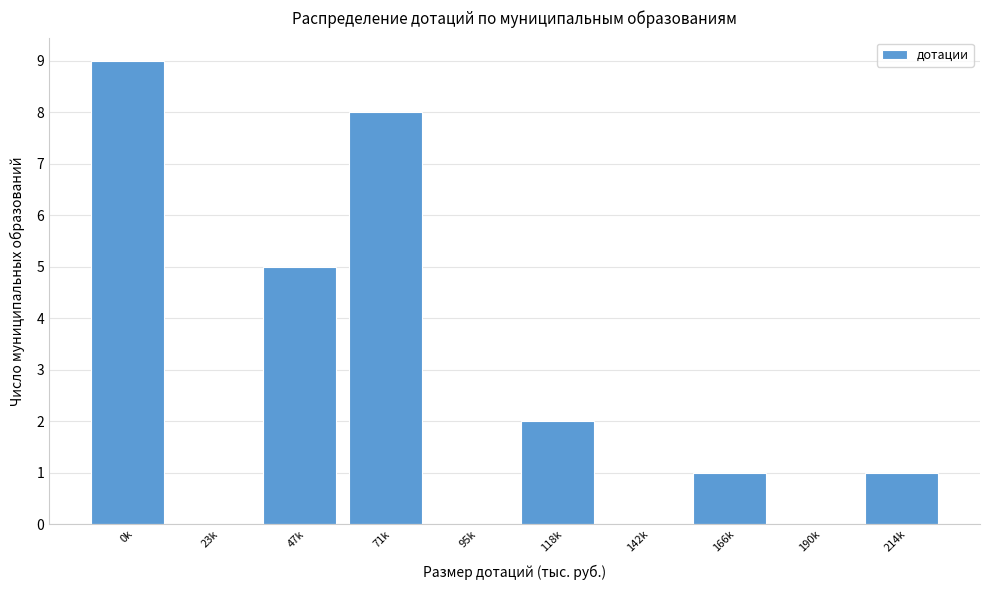

Reading left to right, transcribe all the data shown in this chart.

0k=9	23k=0	47k=5	71k=8	95k=0	118k=2	142k=0	166k=1	190k=0	214k=1